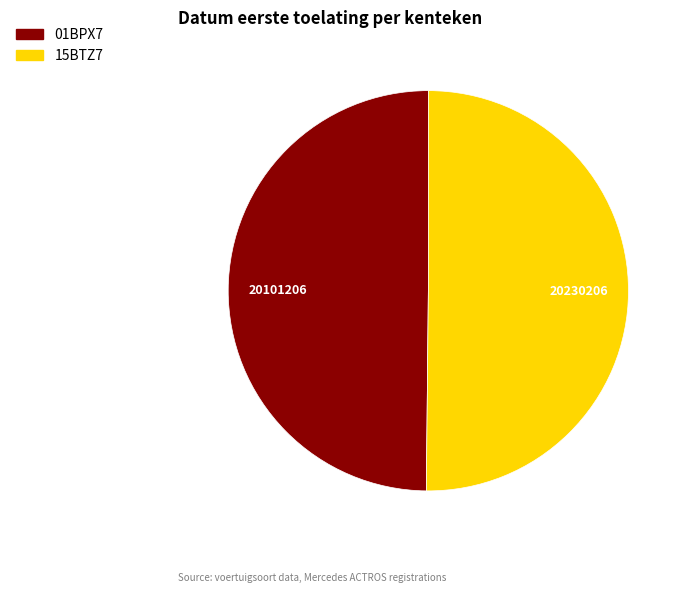

How many segments does this pie chart have?

2